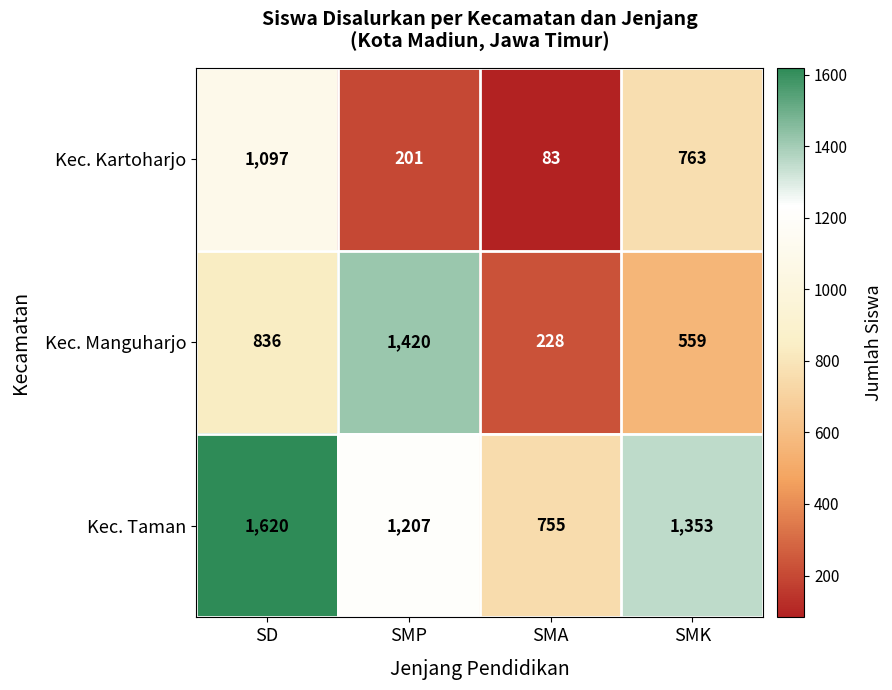

What is the approximate value of Kec. Kartoharjo at SMK?

763